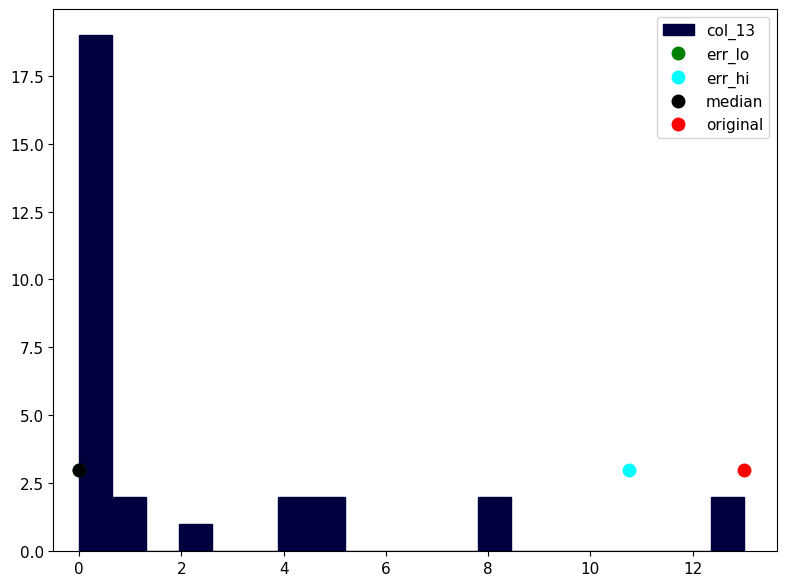

Read against the x-axis, roughly where is the centre of the tallest bar?

0.4